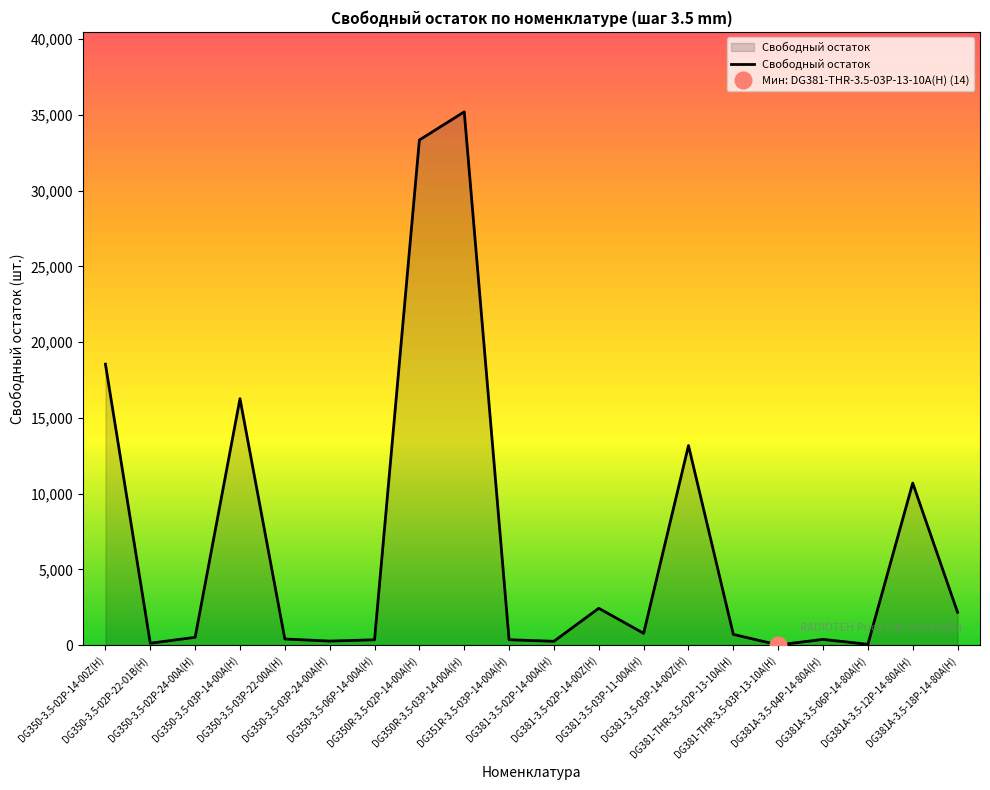

What is the sum of all values?

136073